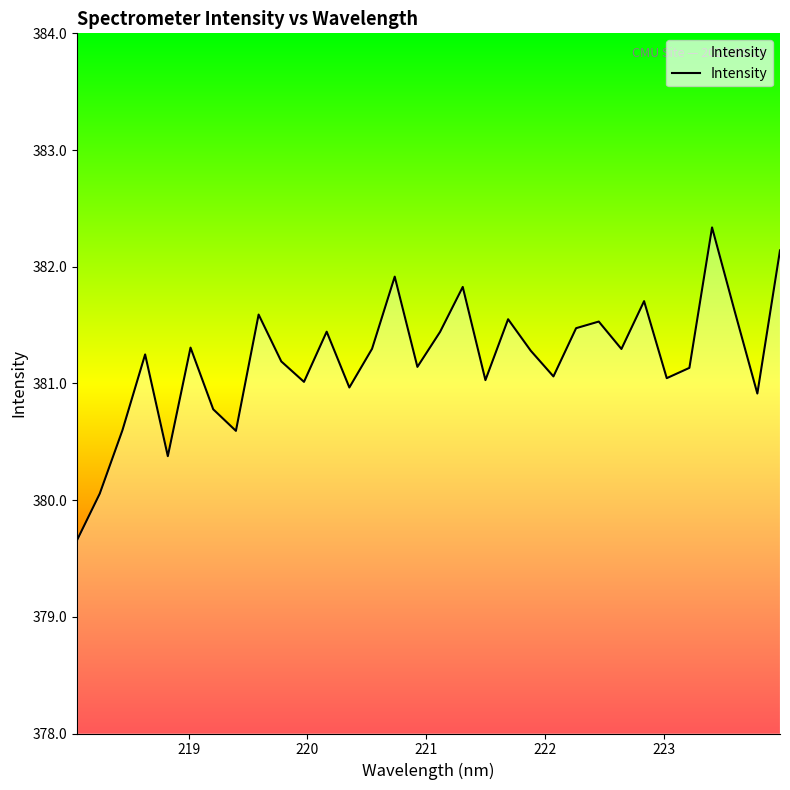

What is the difference between the maximum and minimum values?

2.7